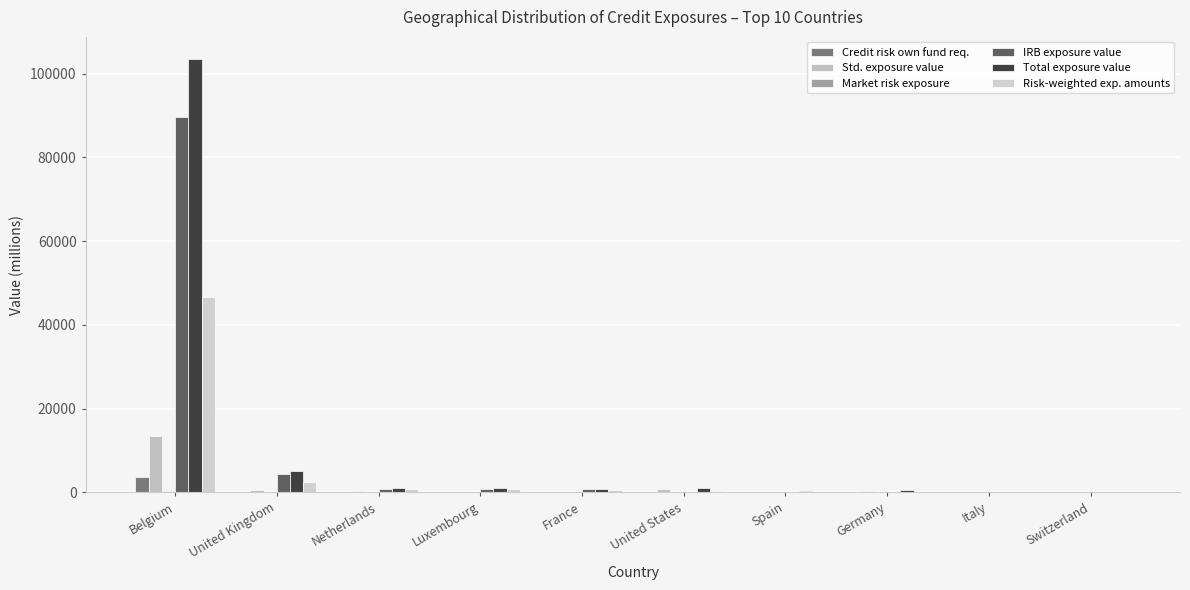

True or false: Market risk exposure has a value of 0.0 at Netherlands.

True